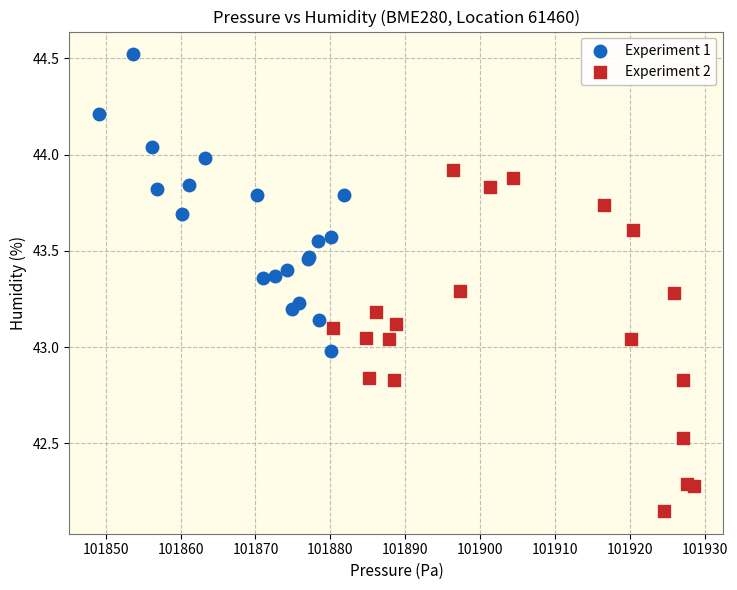

Which series reaches the maximum Y coordinate?

Experiment 1